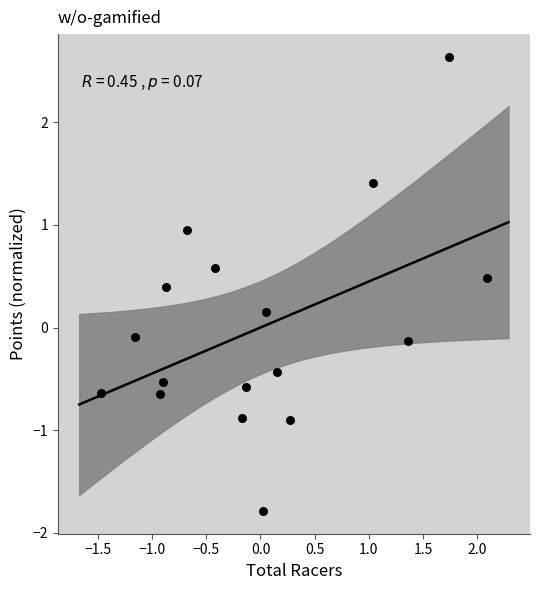

What is the range of Y values (max minus min)?

4.4